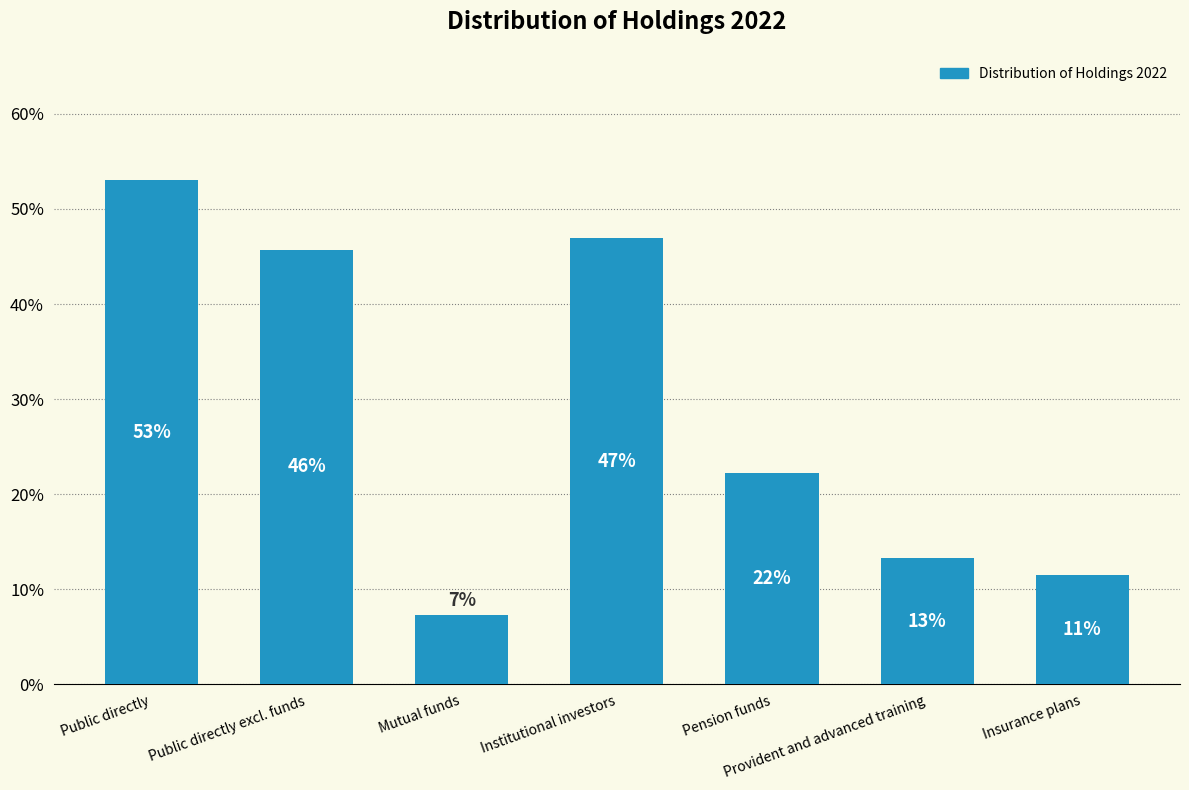

What position from the left is Mutual funds?

3